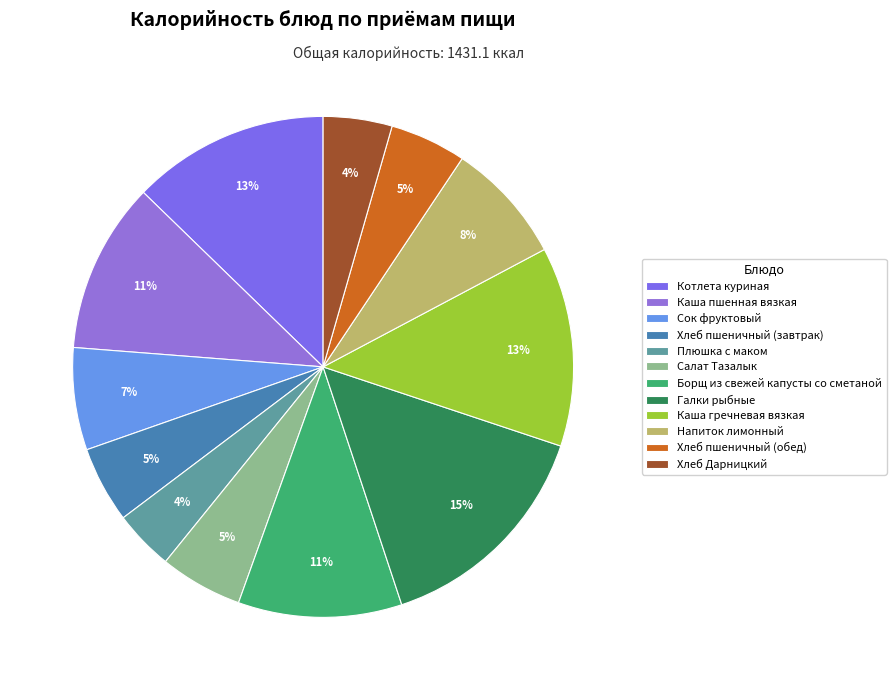

What is the change in value from Хлеб пшеничный (завтрак) to Плюшка с маком?

-15.0